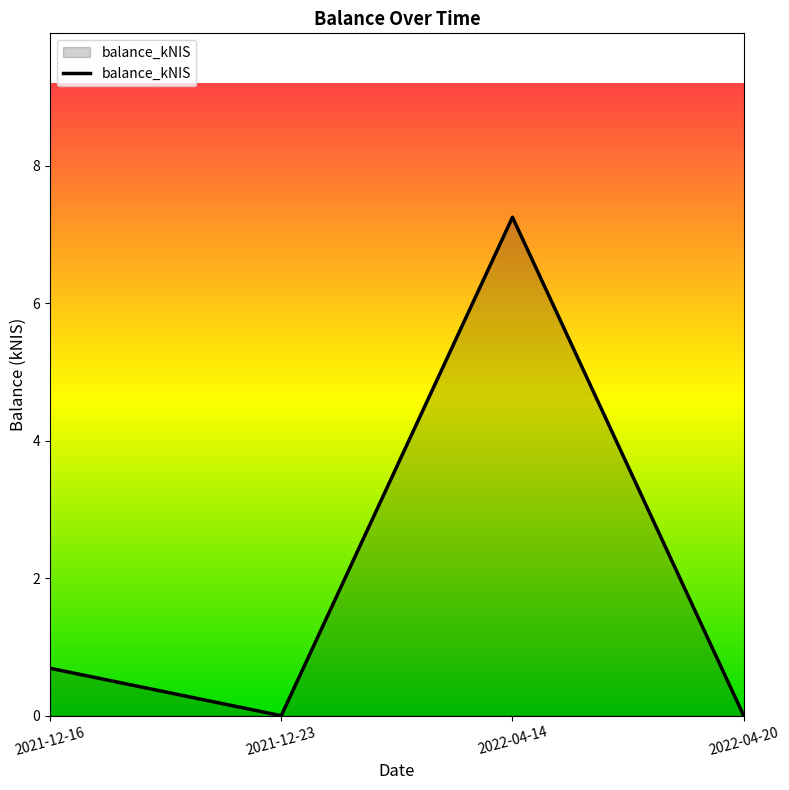

What position from the left is 2022-04-20?

4